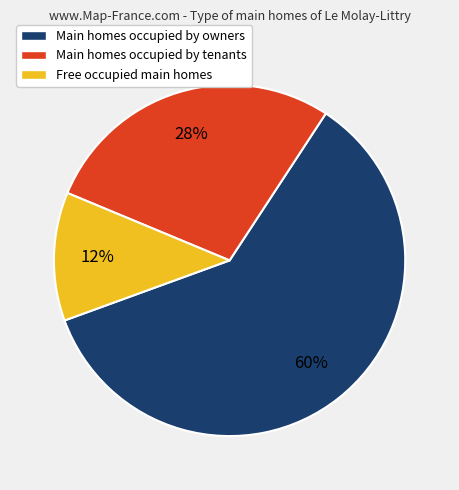

To the nearest percent, what is the difference between the largest and smallest slice percentages?

48%